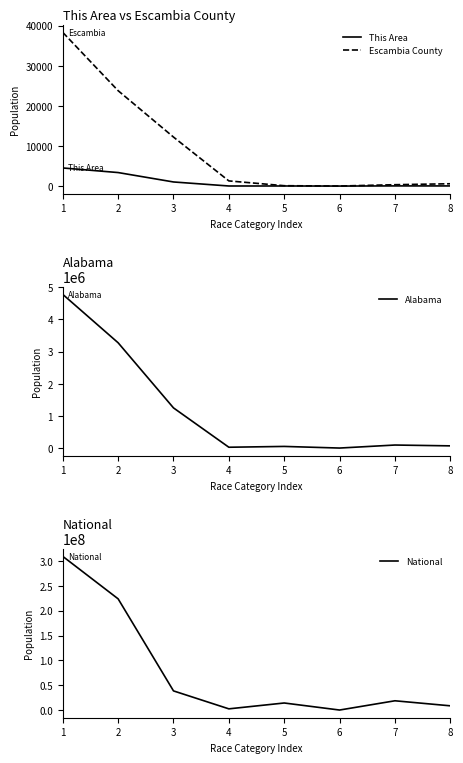

List the labels in order of Escambia County value, largest first.

1, 2, 3, 4, 8, 7, 5, 6